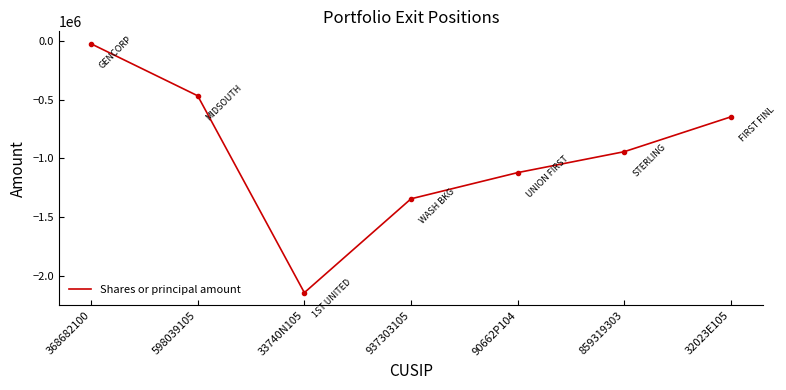

At which label does the data first exceed -943756?

368682100